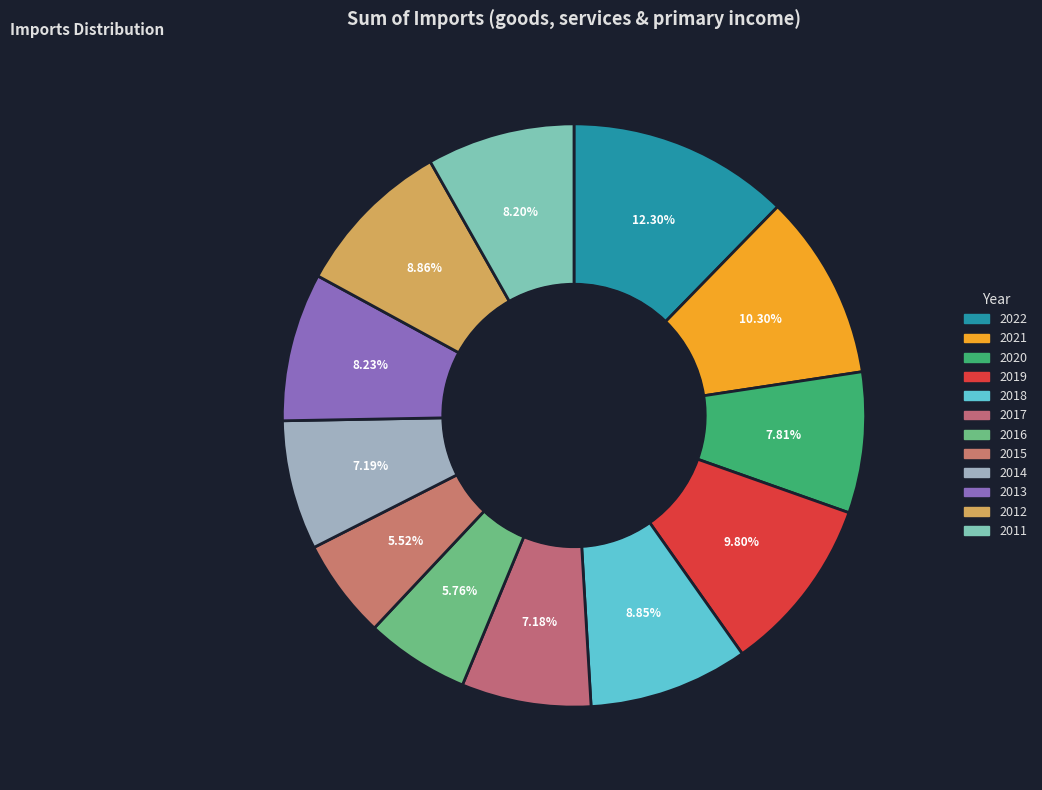

How many segments does this pie chart have?

12